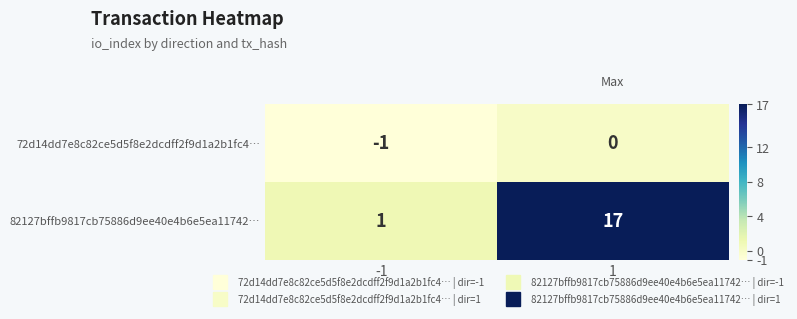

The 72d14dd7e8c82ce5d5f8e2dcdff2f9d1a2b1fc4… series shows 0 at 1. True or false?

True